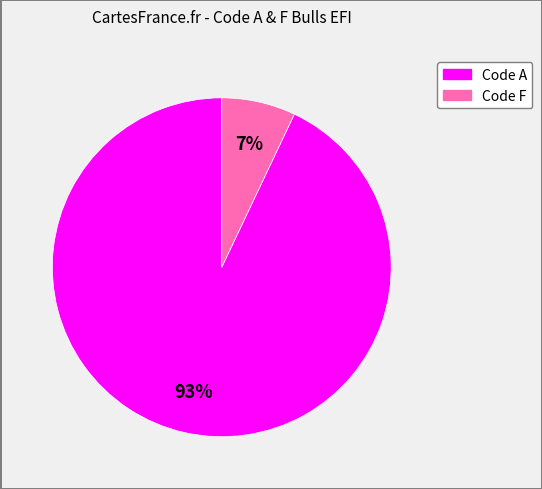

Is there any slice that represents more than half of the pie?

Yes